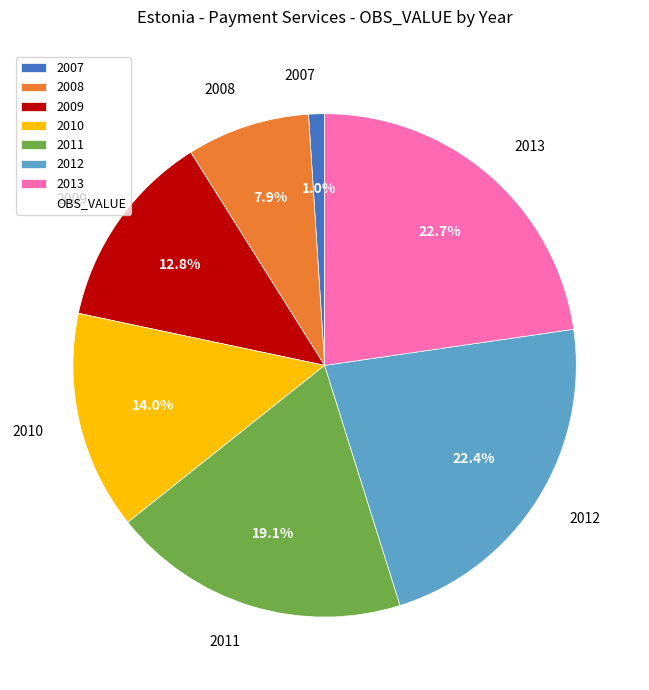

What percentage is the 2011 slice, to the nearest percent?

19%